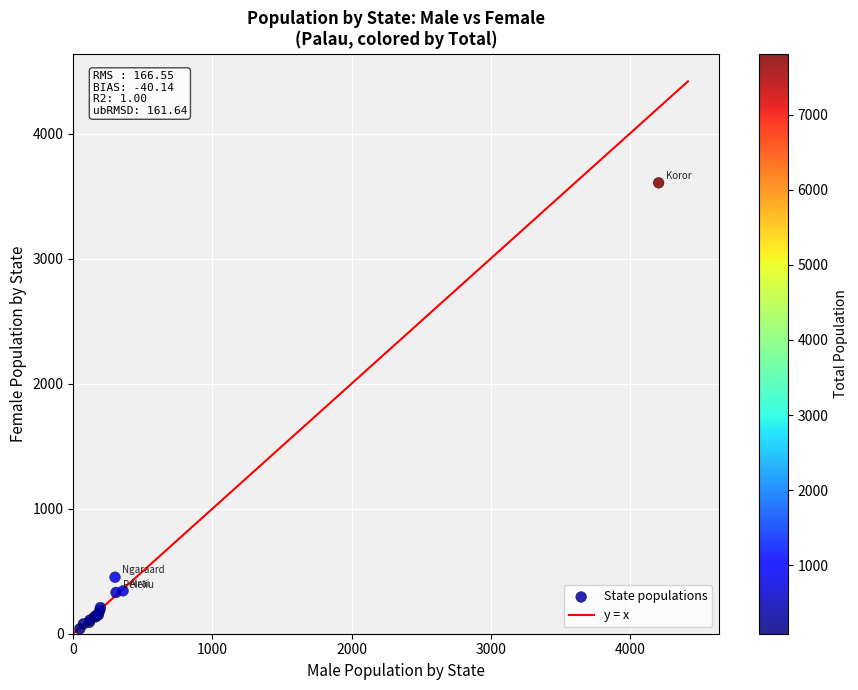

What Y value in the scatter plot is closest to 1822?

452